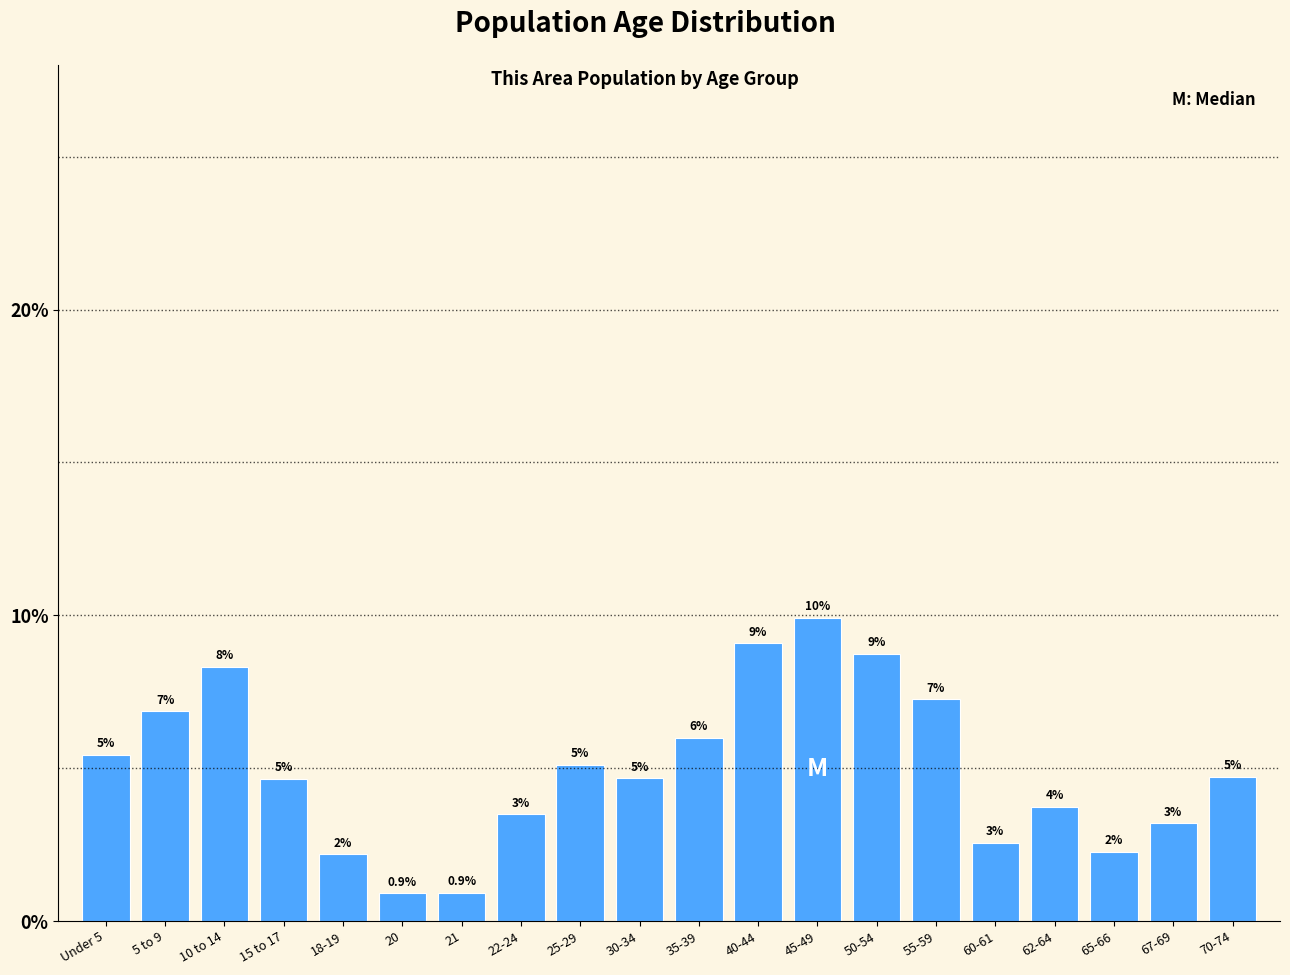

Does the chart contain any negative values?

No